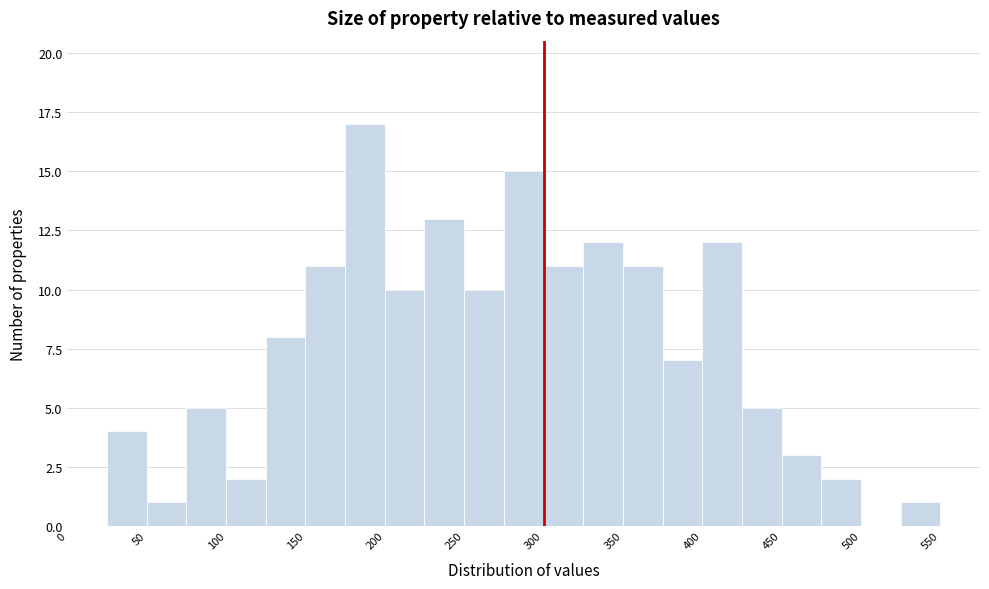

What is the height of the bar covering 375 to 400 on the x-axis? The values are not printed on the chart, so give them approximately, as read against the axis.

7